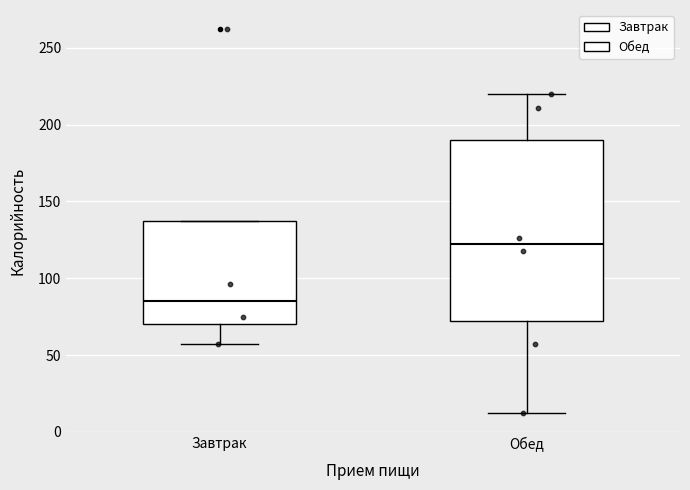

Reading left to right, read every box against the y-axis: the position of its median line, the range the box covers, and the ends of its whiskers. The values are not printed on the chart, so give them approximately, as read against the axis.

Завтрак: median 85, box 70 to 140, whiskers 55 to 140
Обед: median 120, box 70 to 190, whiskers 10 to 220